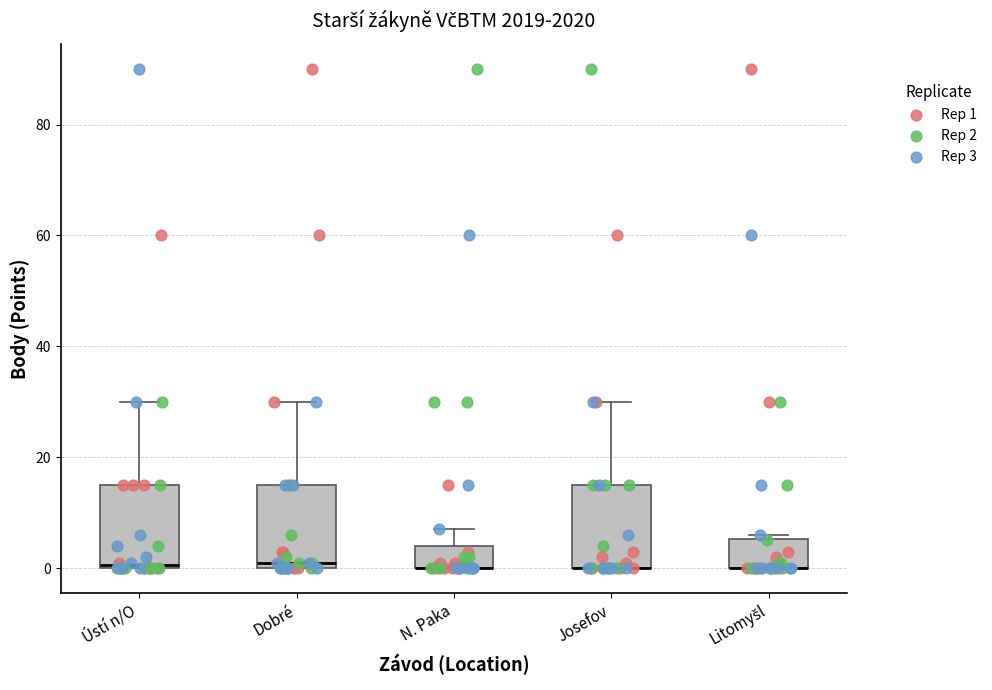

Where does the upper whisker of the box for Ústí n/O end on the y-axis? The values are not printed on the chart, so give them approximately, as read against the axis.

30